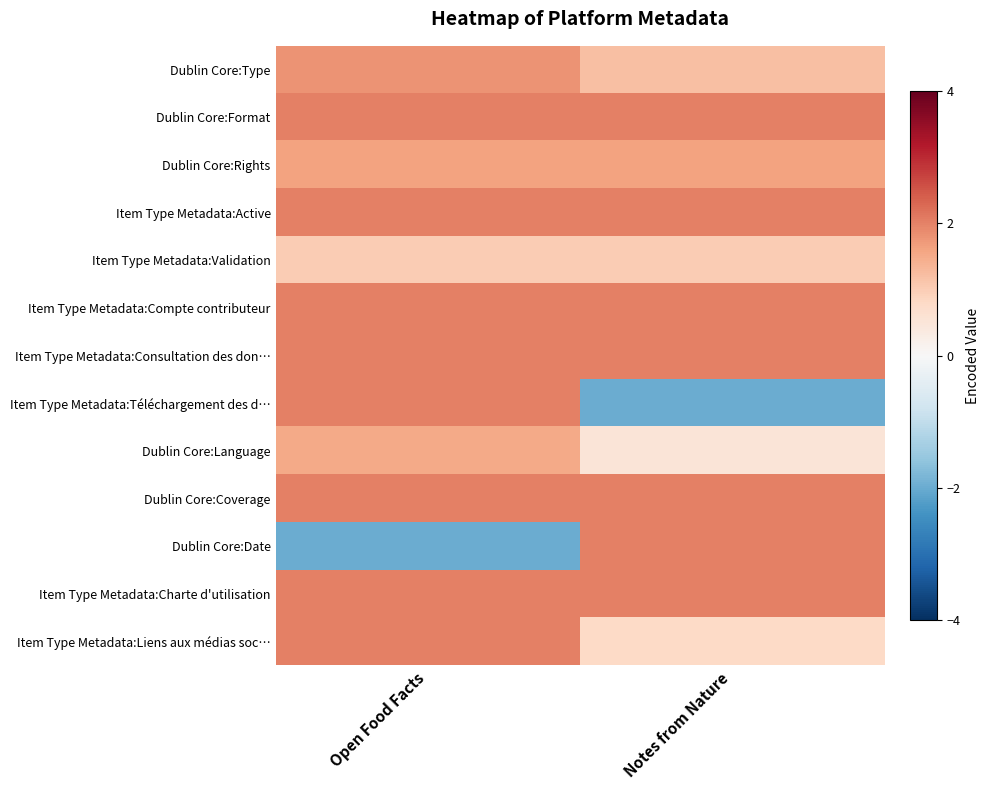

Reading left to right, list all the values displayed in this chart.

Dublin Core:Type: Open Food Facts=1.8	Notes from Nature=1.2
Dublin Core:Format: Open Food Facts=2.0	Notes from Nature=2.0
Dublin Core:Rights: Open Food Facts=1.6	Notes from Nature=1.6
Item Type Metadata:Active: Open Food Facts=2.0	Notes from Nature=2.0
Item Type Metadata:Validation: Open Food Facts=1.0	Notes from Nature=1.0
Item Type Metadata:Compte contributeur: Open Food Facts=2.0	Notes from Nature=2.0
Item Type Metadata:Consultation des don…: Open Food Facts=2.0	Notes from Nature=2.0
Item Type Metadata:Téléchargement des d…: Open Food Facts=2.0	Notes from Nature=-2.0
Dublin Core:Language: Open Food Facts=1.5	Notes from Nature=0.5
Dublin Core:Coverage: Open Food Facts=2.0	Notes from Nature=2.0
Dublin Core:Date: Open Food Facts=-2.0	Notes from Nature=2.0
Item Type Metadata:Charte d'utilisation: Open Food Facts=2.0	Notes from Nature=2.0
Item Type Metadata:Liens aux médias soc…: Open Food Facts=2.0	Notes from Nature=0.8